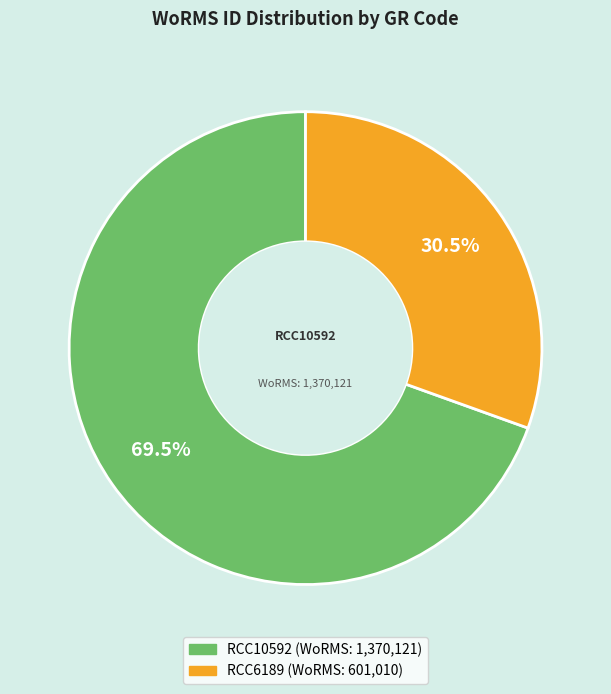

How many slices are in this pie chart?

2